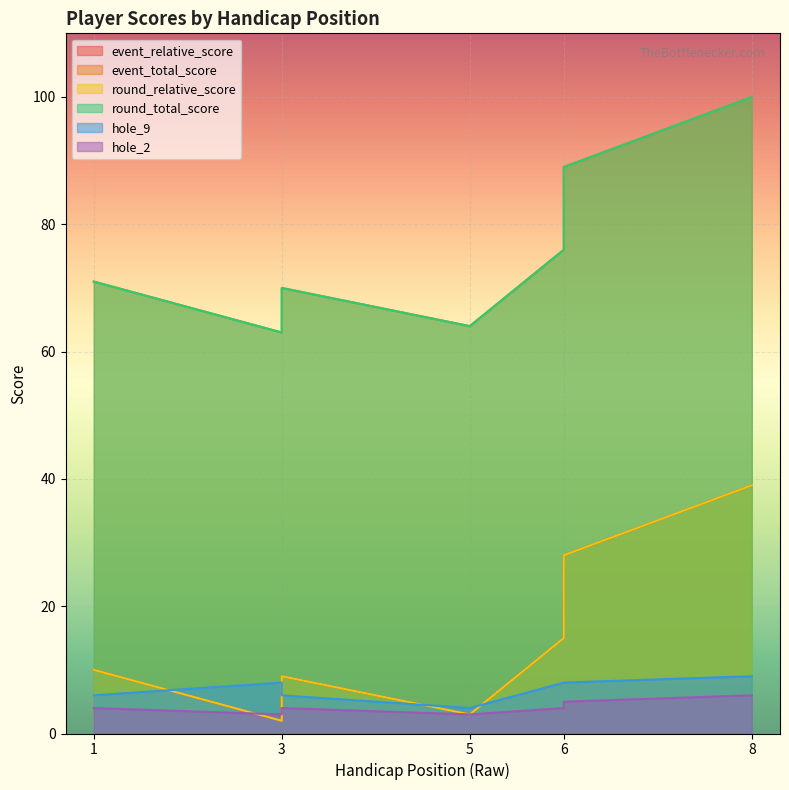

Where is hole_9 nearest to the value 6?

1